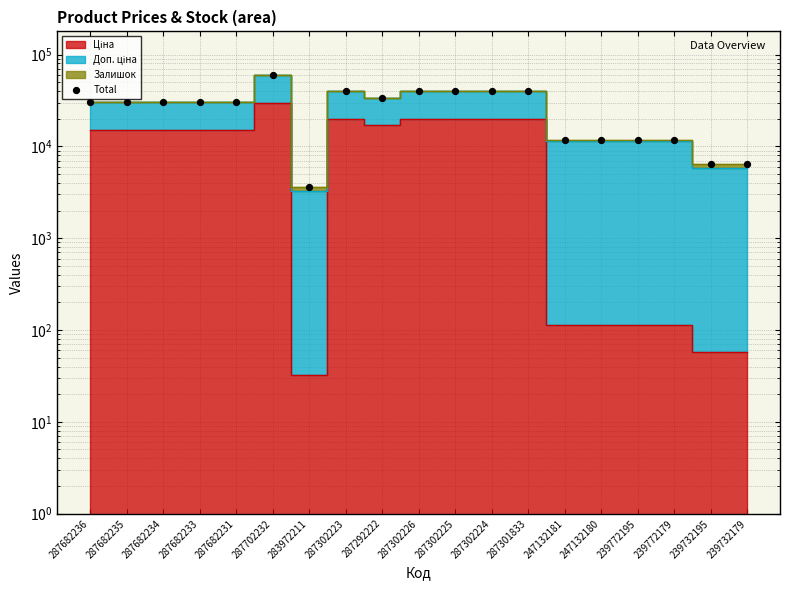

Between 287702232 and 287302226, which is larger?

287702232